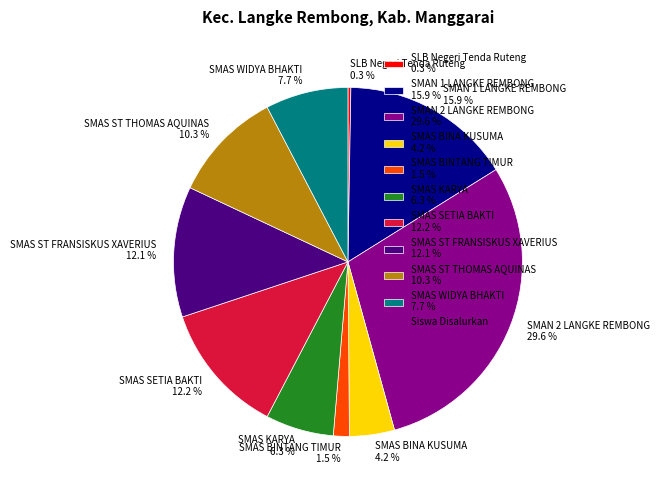

What percentage is the SMAS SETIA BAKTI slice, to the nearest percent?

12%